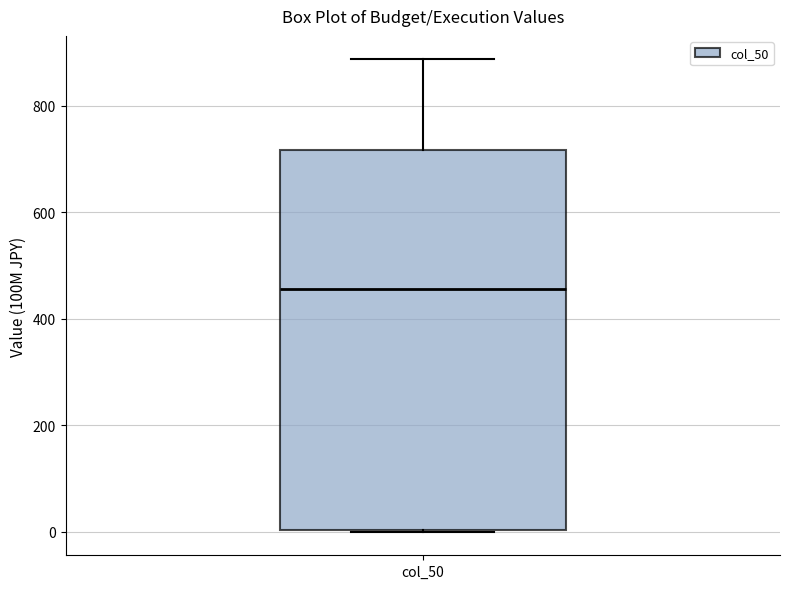

Where is the lower edge of the box for col_50 on the y-axis? The values are not printed on the chart, so give them approximately, as read against the axis.

0